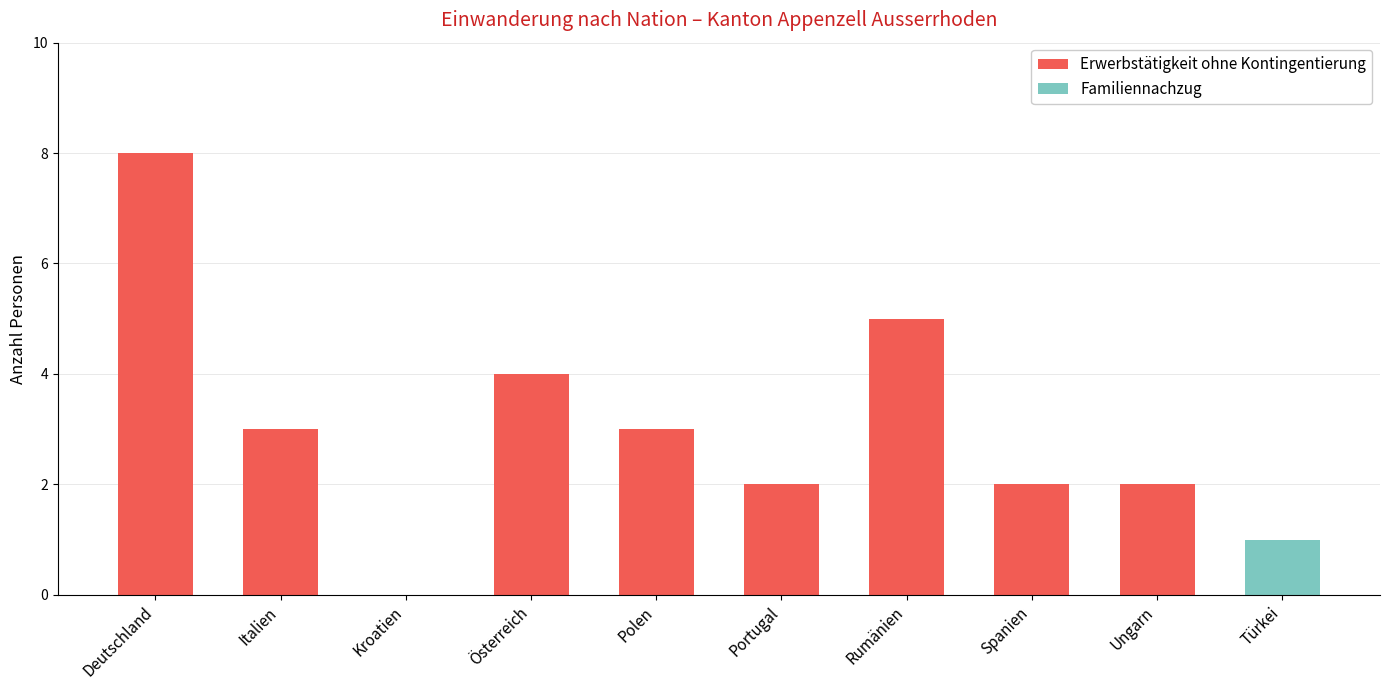

How many categories are shown in the chart?

10